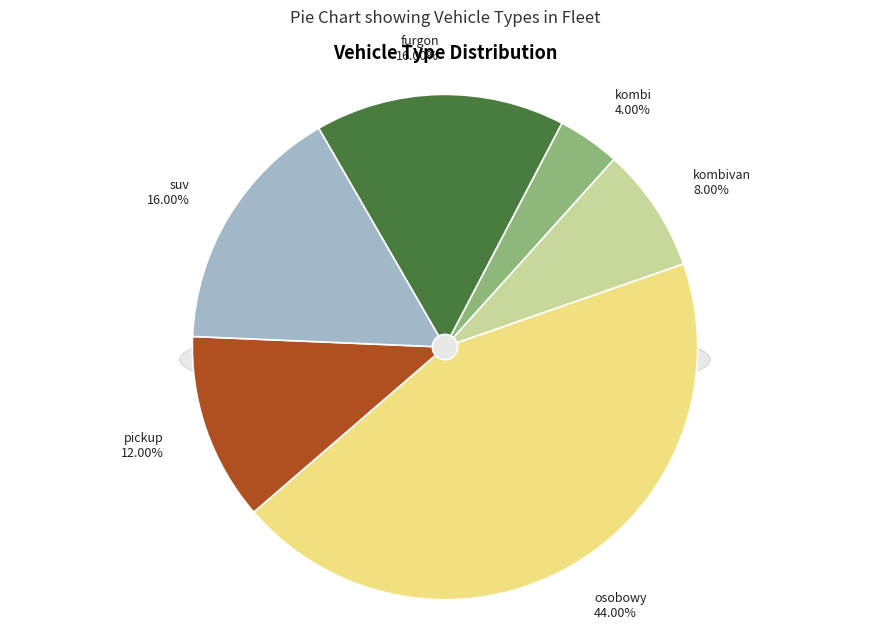

To the nearest percent, what is the difference between the largest and smallest slice percentages?

40%